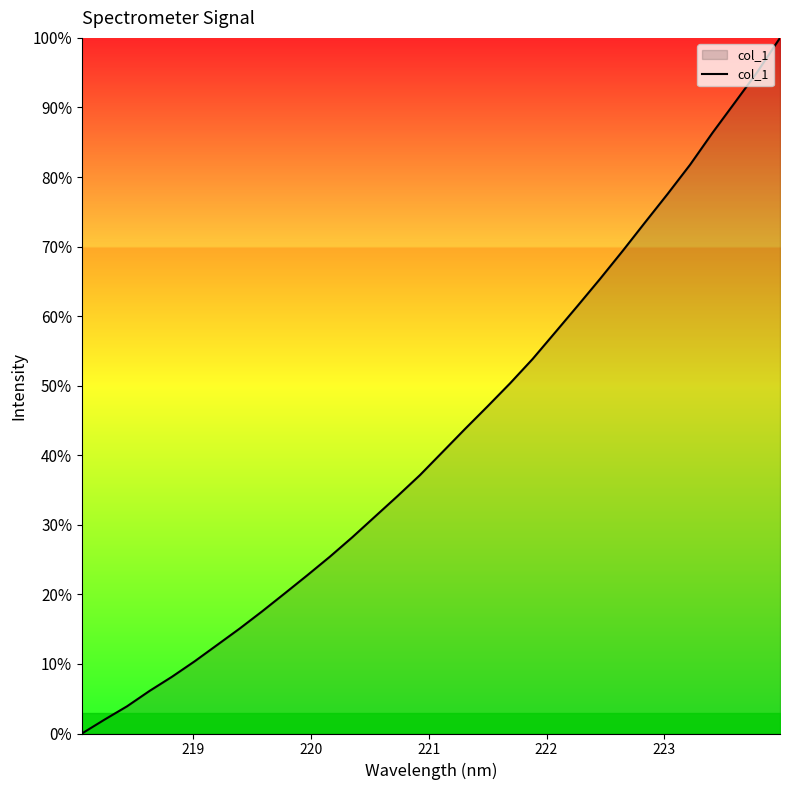

What is the greatest value displayed?

100.0